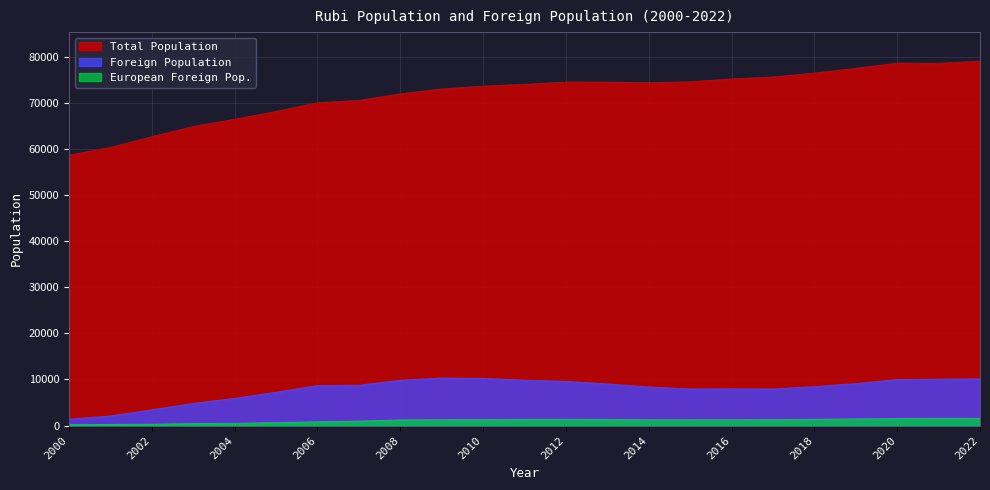

Reading right to left, transcribe all the data shown in this chart.

Total Population: 79007	78549	78591	77464	76423	75568	75167	74536	74353	74468	74484	73979	73591	72987	71927	70494	70006	68102	66425	64848	62638	60303	58646
Foreign Population: 10120	10051	9960	9083	8431	7925	7955	7931	8347	9022	9564	9832	10225	10301	9814	8724	8655	7211	5892	4786	3408	2078	1377
European Foreign Pop.: 1554	1566	1529	1426	1353	1269	1254	1239	1239	1320	1346	1335	1284	1255	1207	948	797	628	461	417	281	228	196